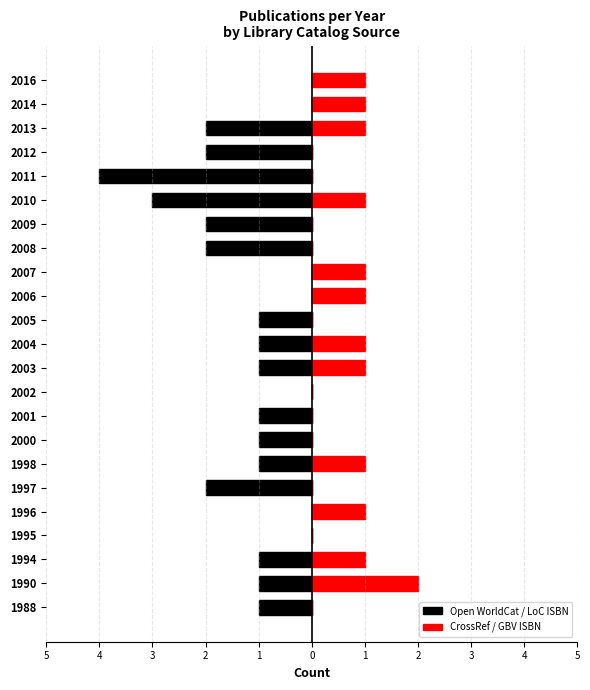

Reading left to right, extract all data points from this chart.

Open WorldCat / LoC ISBN: -1	-1	-1	0	0	-2	-1	-1	-1	0	-1	-1	-1	0	0	-2	-2	-3	-4	-2	-2	0	0
CrossRef / GBV ISBN: 0	2	1	0	1	0	1	0	0	0	1	1	0	1	1	0	0	1	0	0	1	1	1